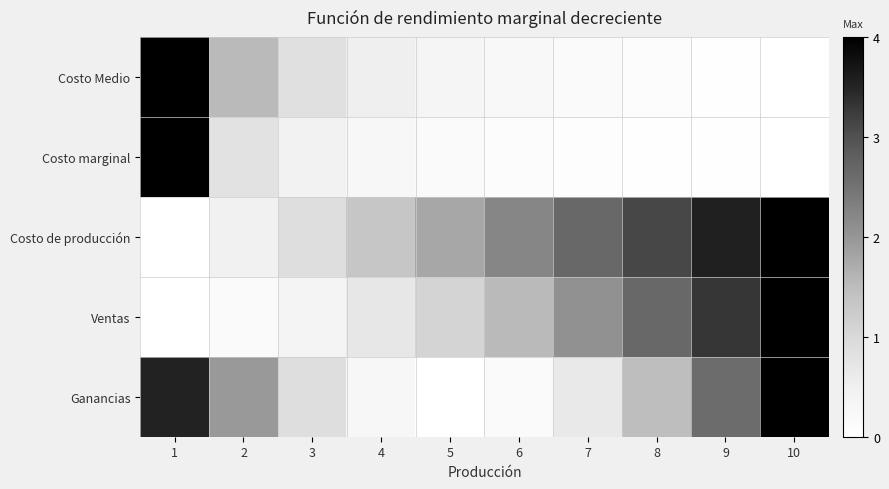

Rank the series by their maximum value, from highest to lowest.

Costo Medio, Costo marginal, Costo de producción, Ventas, Ganancias